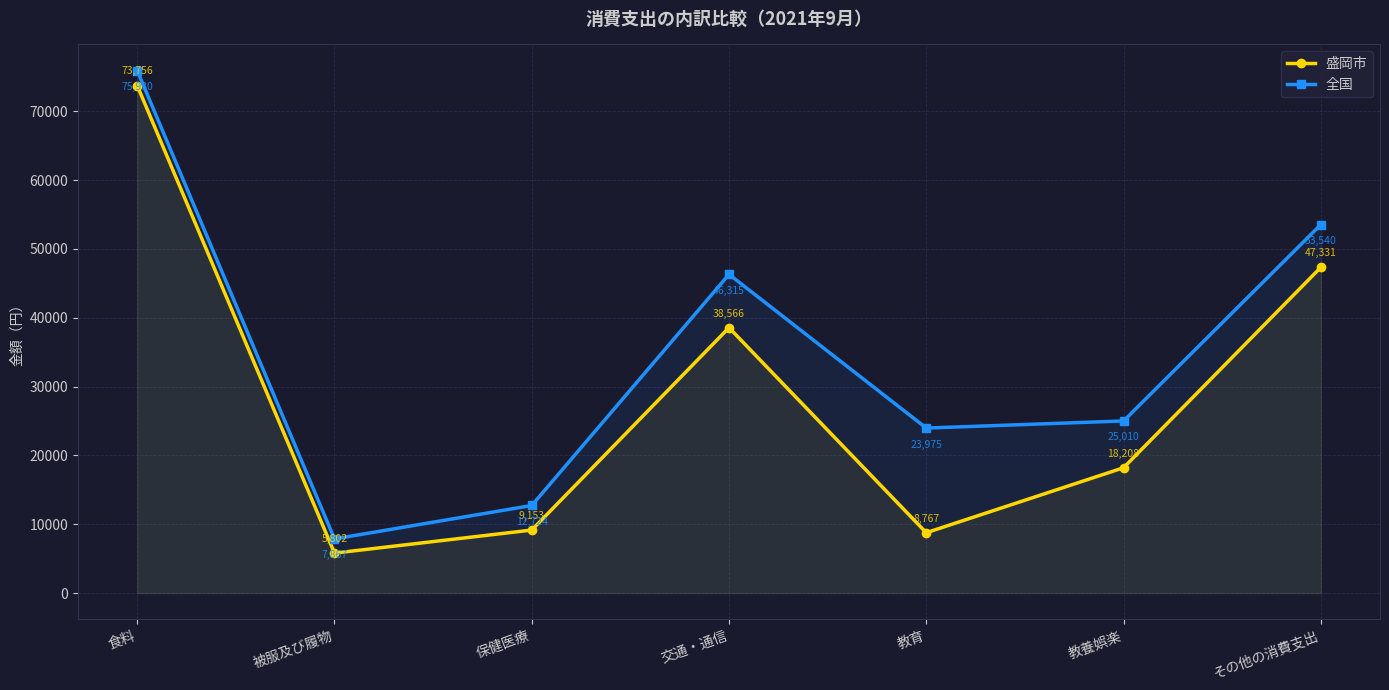

Is the value of 全国 at 被服及び履物 greater than the value of 盛岡市 at 食料?

No